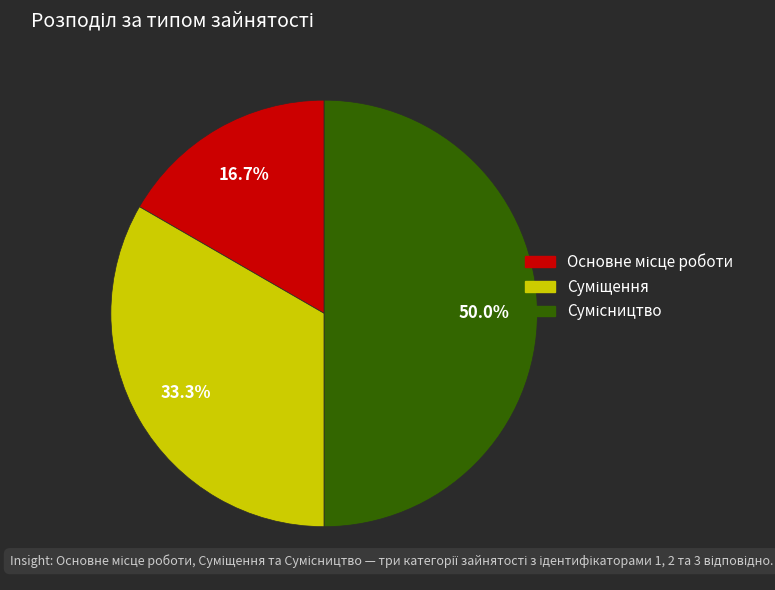

How many slices are in this pie chart?

3